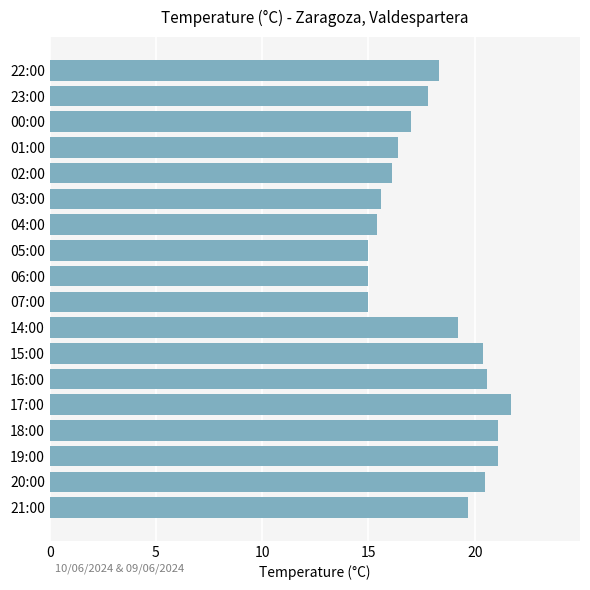

At which category does the chart reach its peak across all series?

17:00